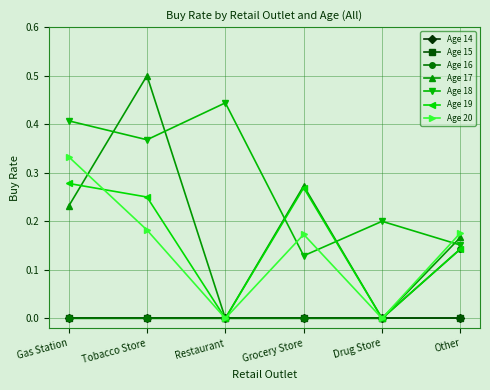

What is the total value across all series at Grocery Store?

0.8